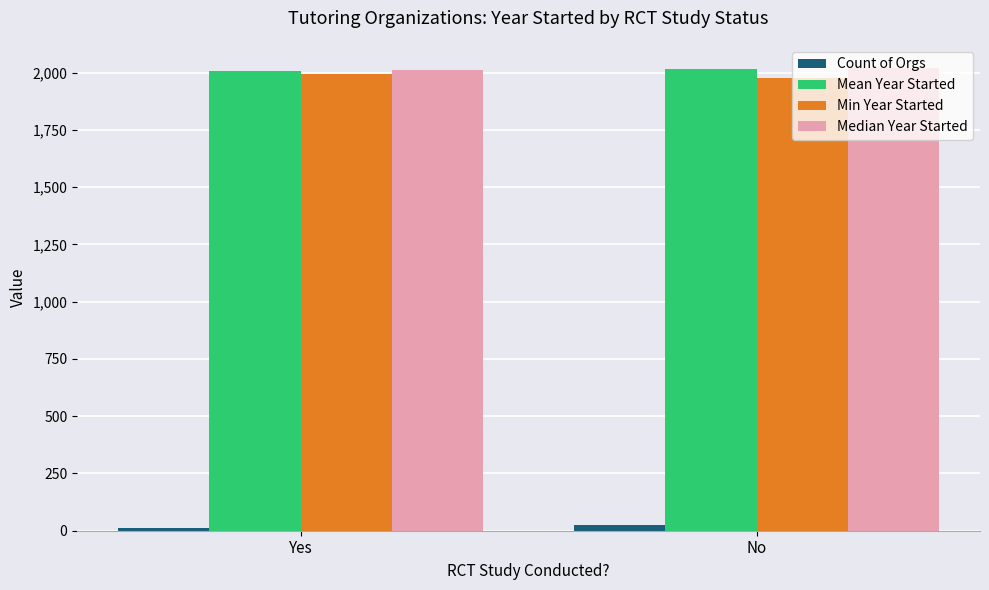

Count the number of data series in this chart.

4